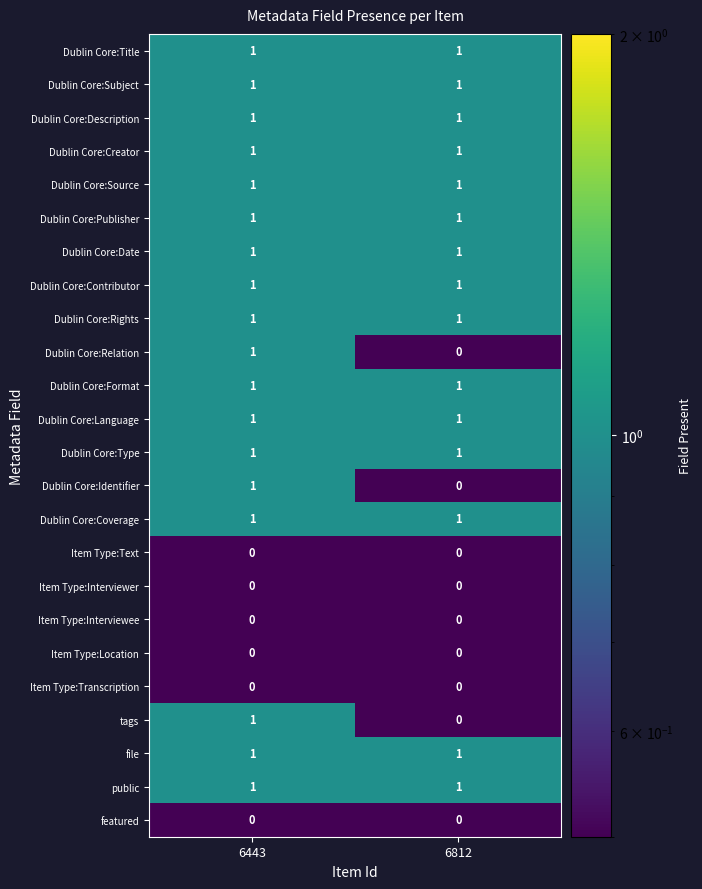

The value of Dublin Core:Publisher at 6812 is 1. True or false?

True